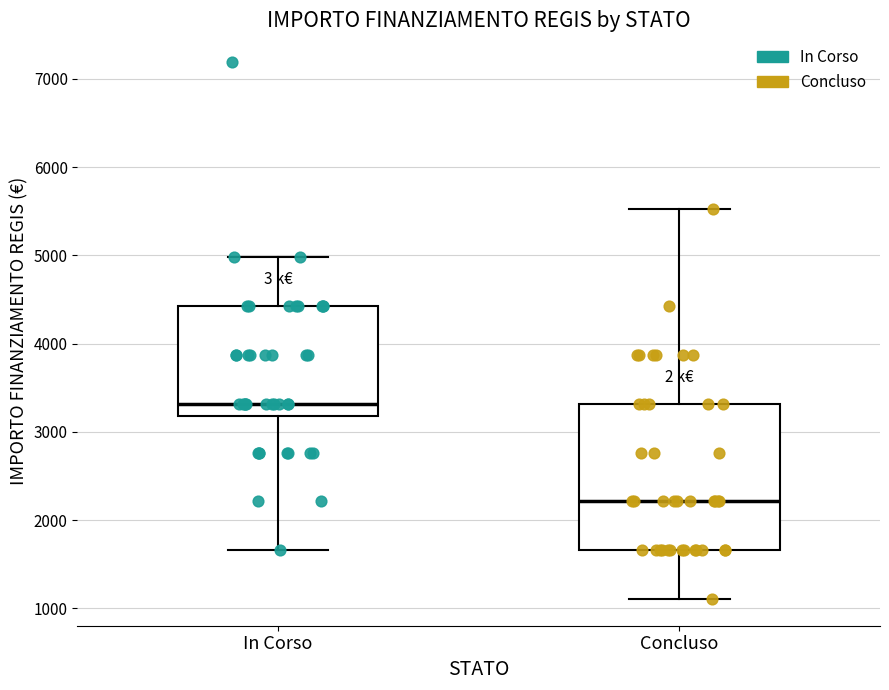

Reading left to right, transcribe this box plot: for each box, give where its median line is, the range the box spans, and where its two whiskers end, as read against the y-axis. The values are not printed on the chart, so give them approximately, as read against the axis.

In Corso: median 3300, box 3200 to 4400, whiskers 1700 to 5000
Concluso: median 2200, box 1700 to 3300, whiskers 1100 to 5500